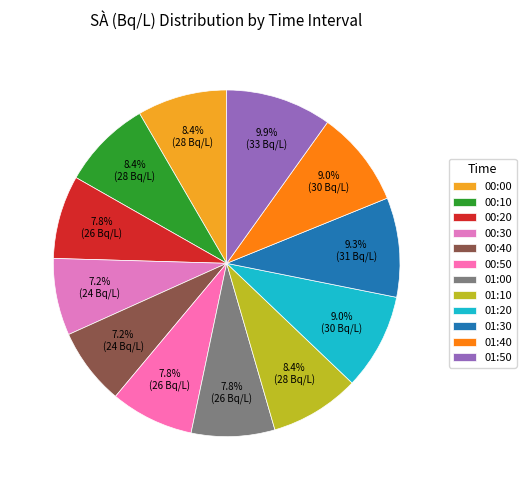

Count the number of slices in the pie.

12